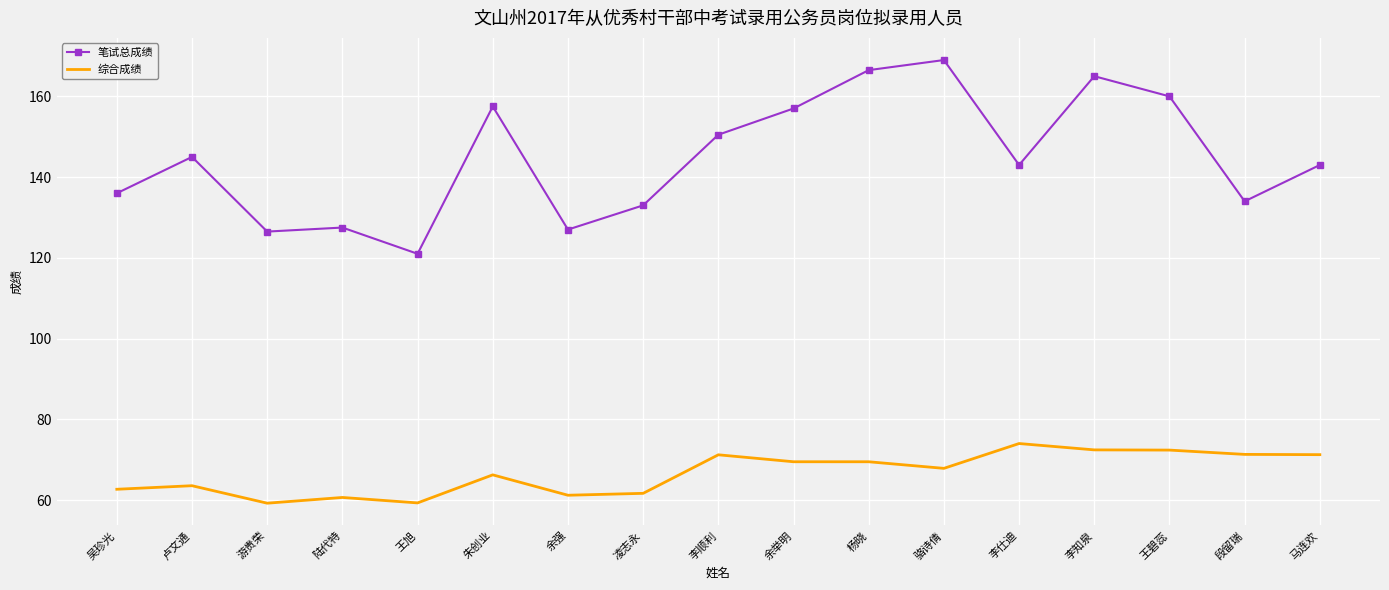

What is the sum of all 笔试总成绩 values?

2461.5